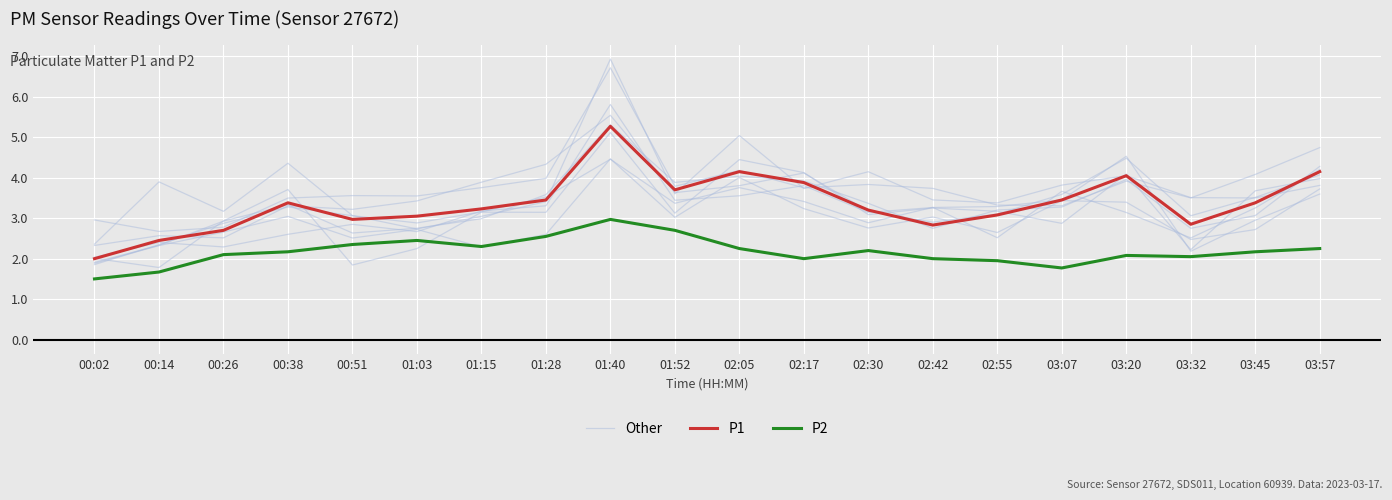

True or false: P2 and P1 cross at least once.

False